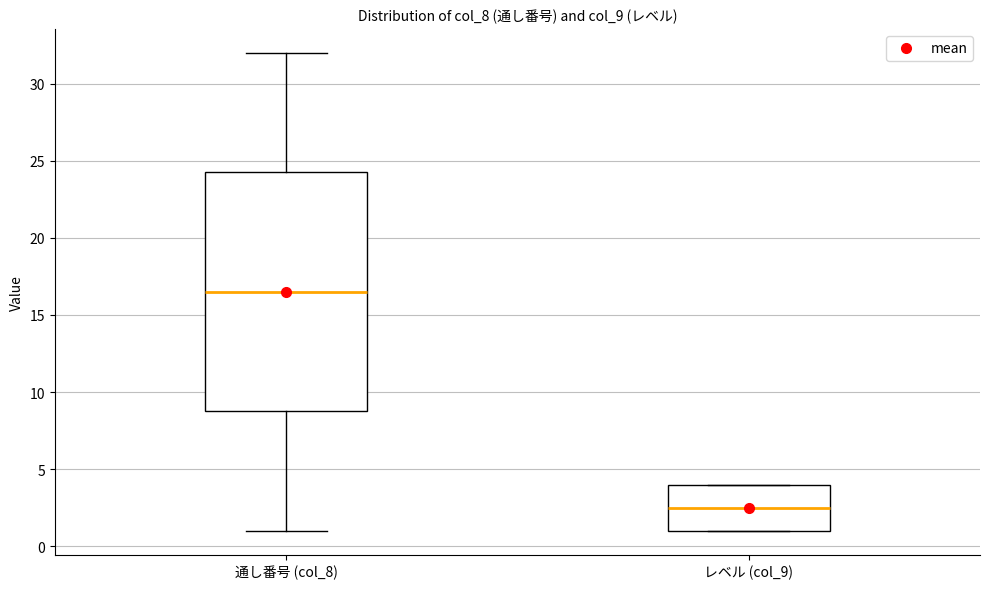

Comparing the boxes themselves (not the whiskers), which one is the tallest?

通し番号 (col_8)